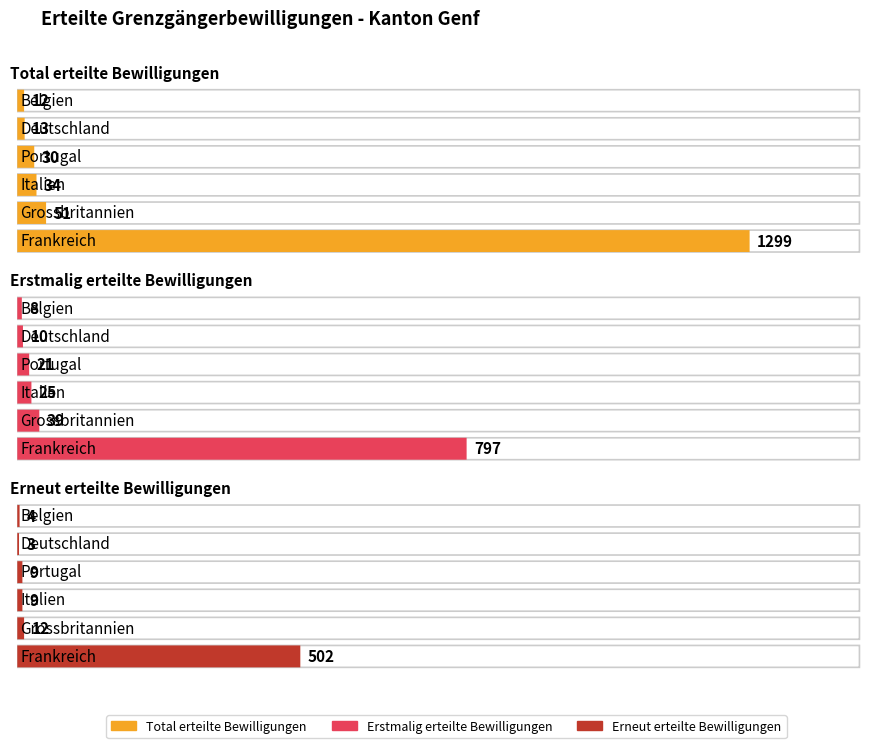

What is the spread (max minus min) of values at Belgien?

8